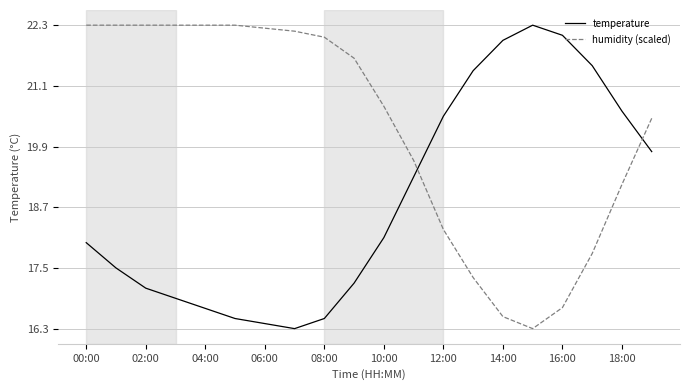

How many intersections are there between humidity (scaled) and temperature?

2